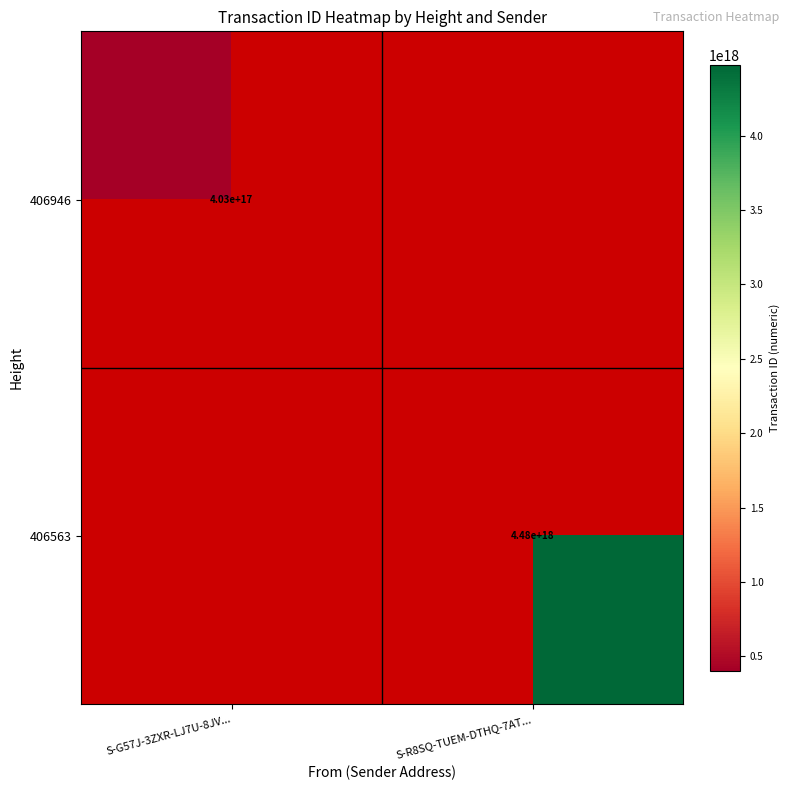

What is the minimum value shown in the chart?

403093351287291456.0